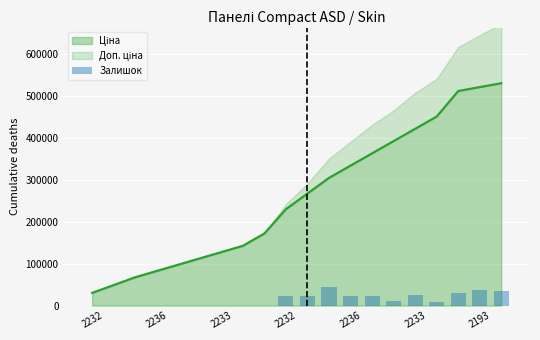

Does the chart contain any negative values?

No